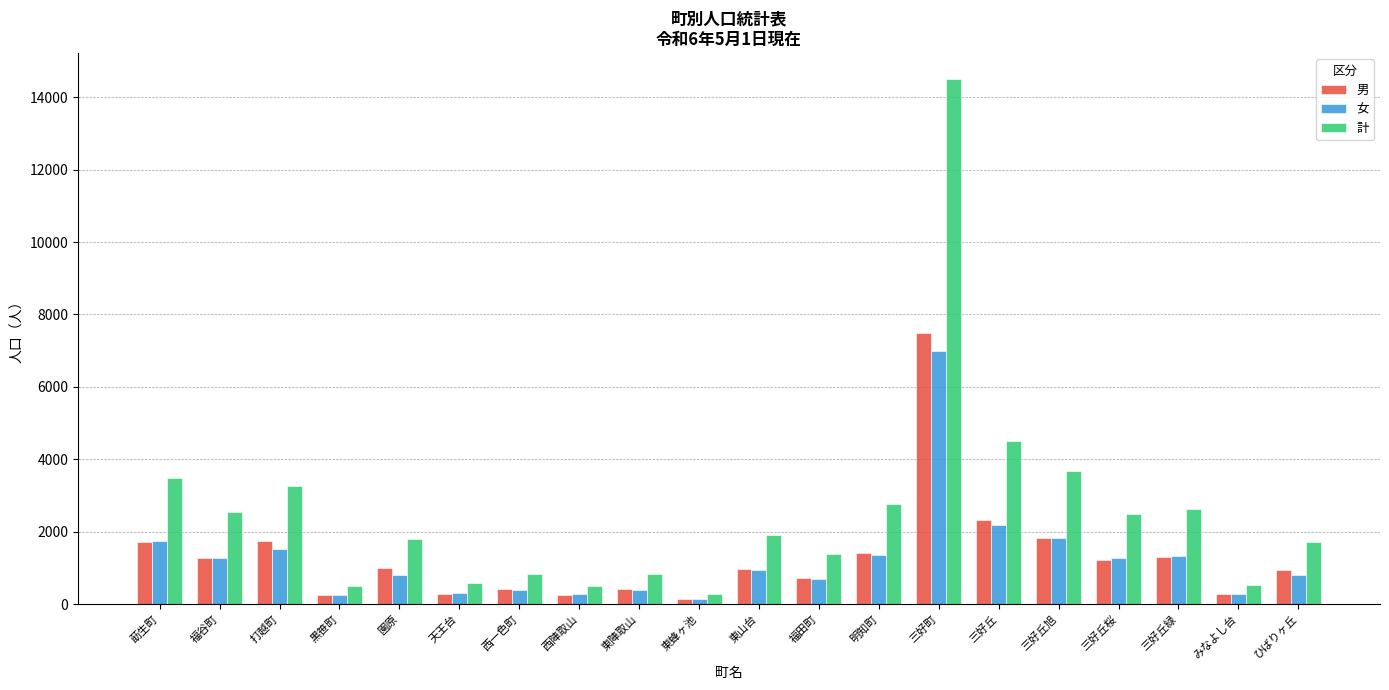

What is the sum of all 女 values?

24742